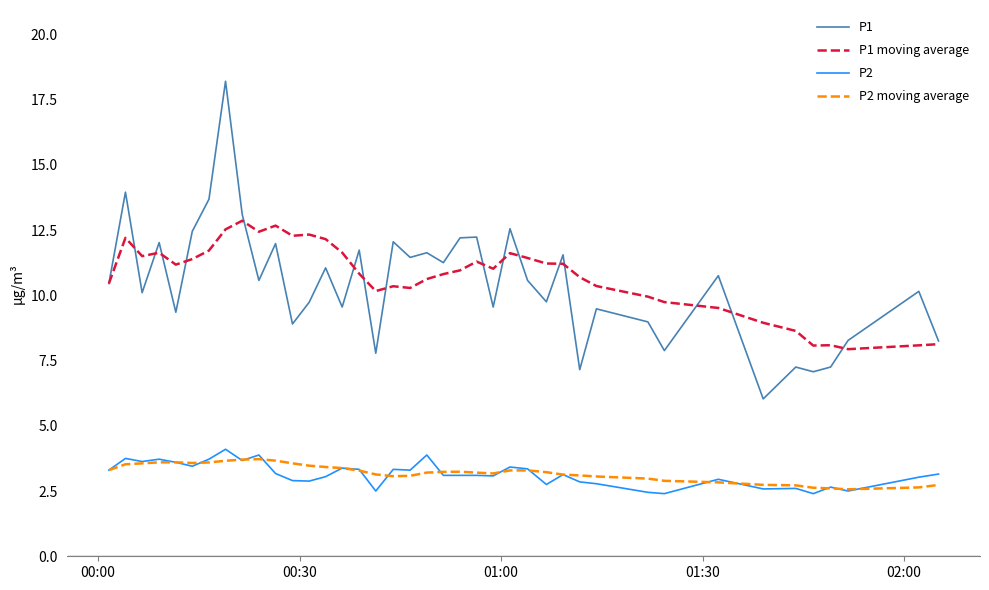

How many series are shown in this chart?

4